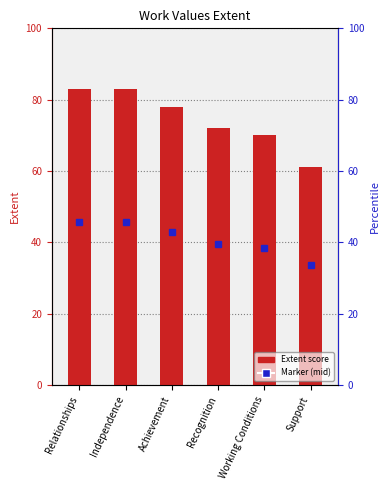

The chart shows a value of 78 at Achievement. True or false?

True